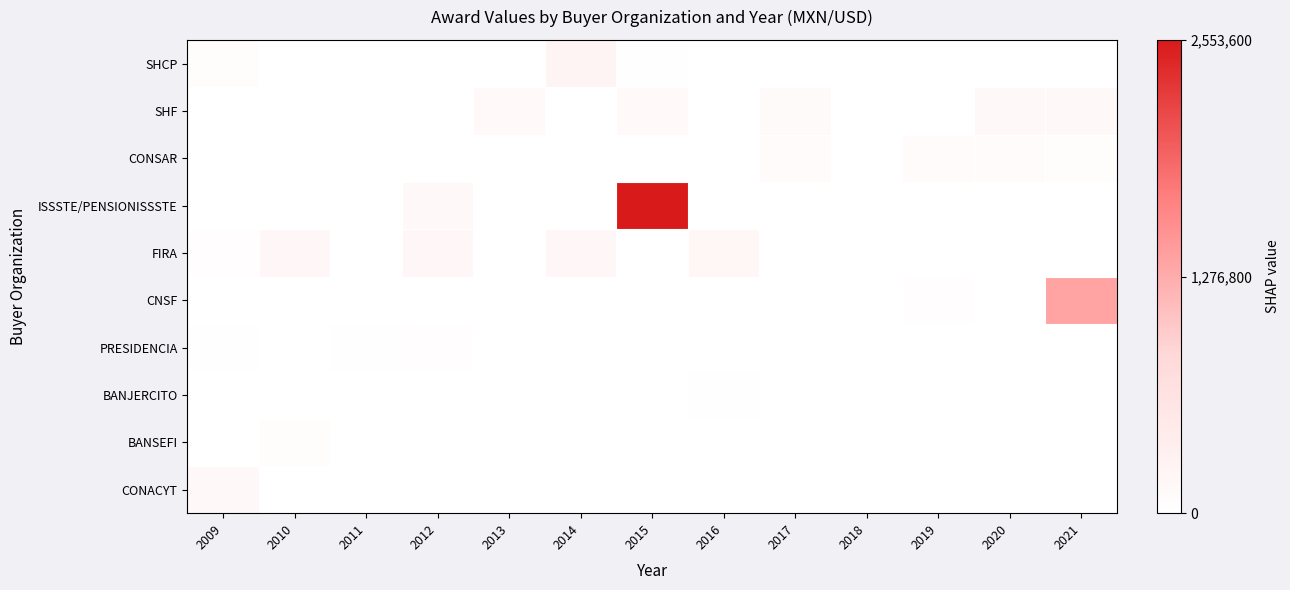

Reading right to left, list all the values displayed in this chart.

SHCP: 2021=0.0	2020=0.0	2019=0.0	2018=0.0	2017=0.0	2016=0.0	2015=0.0	2014=0.1	2013=0.0	2012=0.0	2011=0.0	2010=0.0	2009=0.0
SHF: 2021=0.1	2020=0.1	2019=0.0	2018=0.0	2017=0.0	2016=0.0	2015=0.1	2014=0.0	2013=0.1	2012=0.0	2011=0.0	2010=0.0	2009=0.0
CONSAR: 2021=0.0	2020=0.0	2019=0.0	2018=0.0	2017=0.0	2016=0.0	2015=0.0	2014=0.0	2013=0.0	2012=0.0	2011=0.0	2010=0.0	2009=0.0
ISSSTE/PENSIONISSSTE: 2021=0.0	2020=0.0	2019=0.0	2018=0.0	2017=0.0	2016=0.0	2015=1.0	2014=0.0	2013=0.0	2012=0.1	2011=0.0	2010=0.0	2009=0.0
FIRA: 2021=0.0	2020=0.0	2019=0.0	2018=0.0	2017=0.0	2016=0.1	2015=0.0	2014=0.1	2013=0.0	2012=0.1	2011=0.0	2010=0.1	2009=0.0
CNSF: 2021=0.5	2020=0.0	2019=0.0	2018=0.0	2017=0.0	2016=0.0	2015=0.0	2014=0.0	2013=0.0	2012=0.0	2011=0.0	2010=0.0	2009=0.0
PRESIDENCIA: 2021=0.0	2020=0.0	2019=0.0	2018=0.0	2017=0.0	2016=0.0	2015=0.0	2014=0.0	2013=0.0	2012=0.0	2011=0.0	2010=0.0	2009=0.0
BANJERCITO: 2021=0.0	2020=0.0	2019=0.0	2018=0.0	2017=0.0	2016=0.0	2015=0.0	2014=0.0	2013=0.0	2012=0.0	2011=0.0	2010=0.0	2009=0.0
BANSEFI: 2021=0.0	2020=0.0	2019=0.0	2018=0.0	2017=0.0	2016=0.0	2015=0.0	2014=0.0	2013=0.0	2012=0.0	2011=0.0	2010=0.0	2009=0.0
CONACYT: 2021=0.0	2020=0.0	2019=0.0	2018=0.0	2017=0.0	2016=0.0	2015=0.0	2014=0.0	2013=0.0	2012=0.0	2011=0.0	2010=0.0	2009=0.1